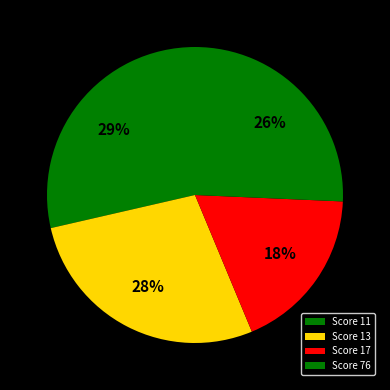

Does any single category account for the majority?

No